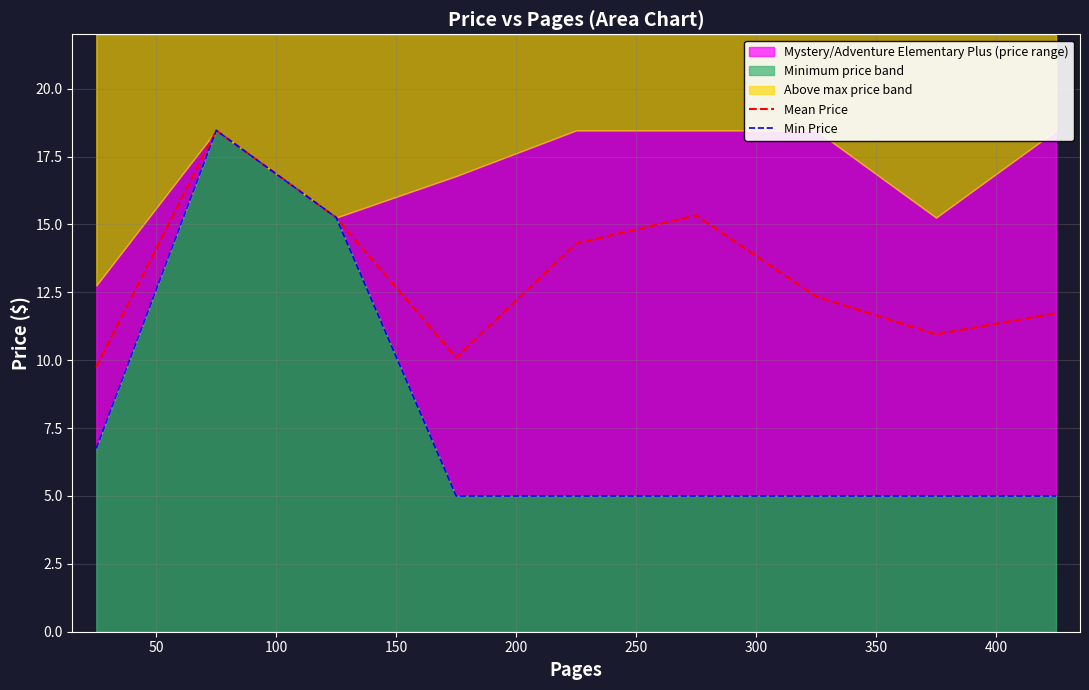

What is the lowest value of the Mean Price series?

9.8